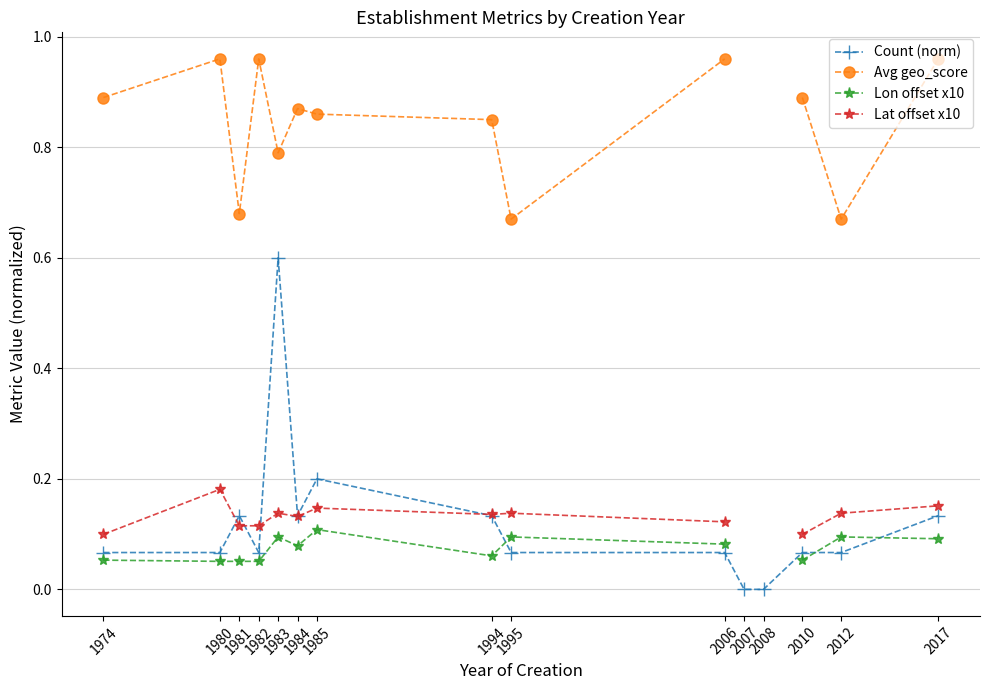

What are all the series names shown in the legend?

Count (norm), Avg geo_score, Lon offset x10, Lat offset x10